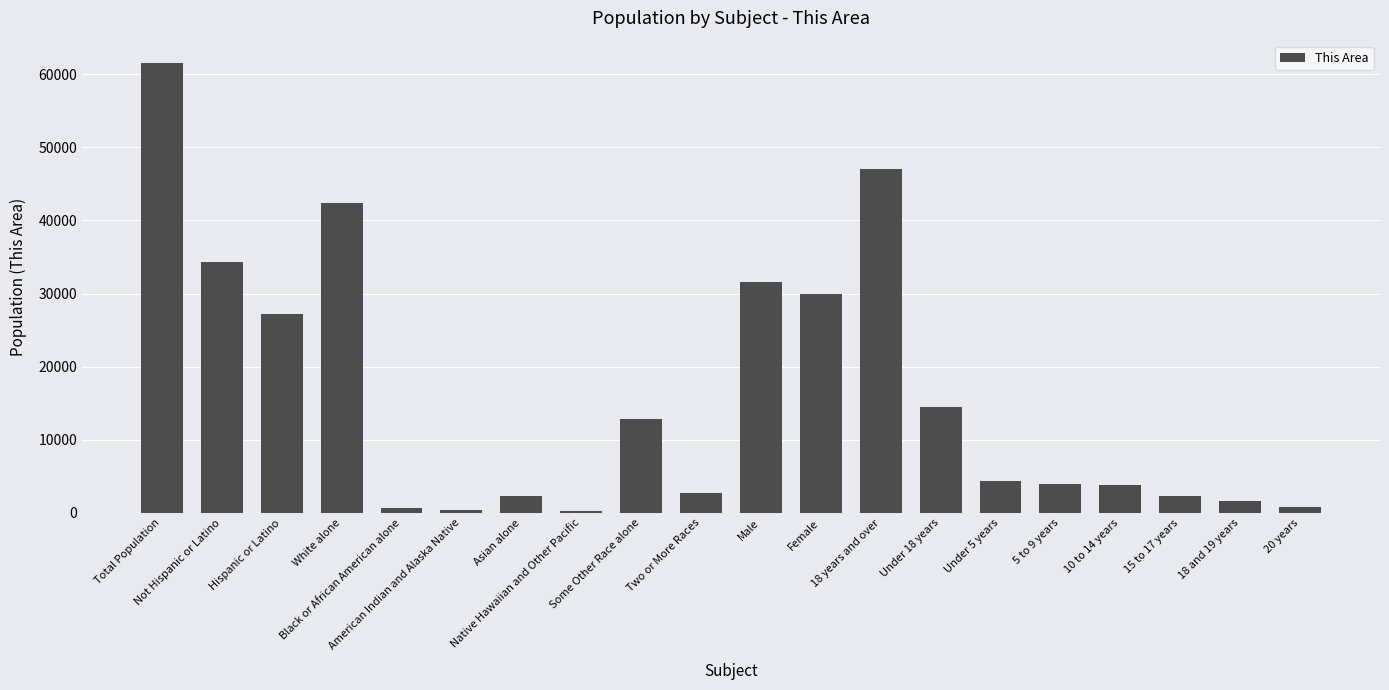

Between 15 to 17 years and Under 18 years, which is larger?

Under 18 years